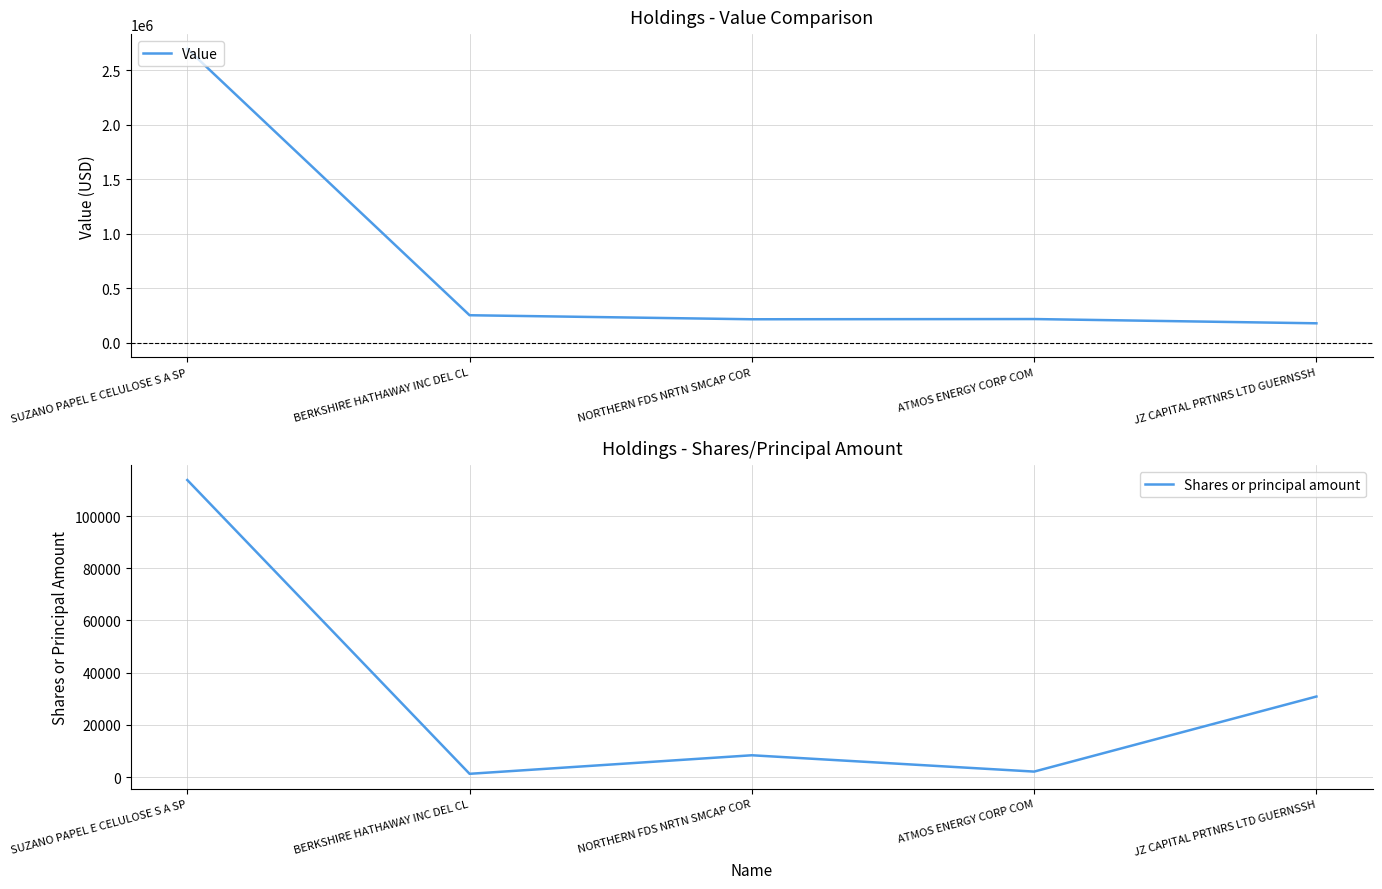

Which series has the largest total across all categories?

Value